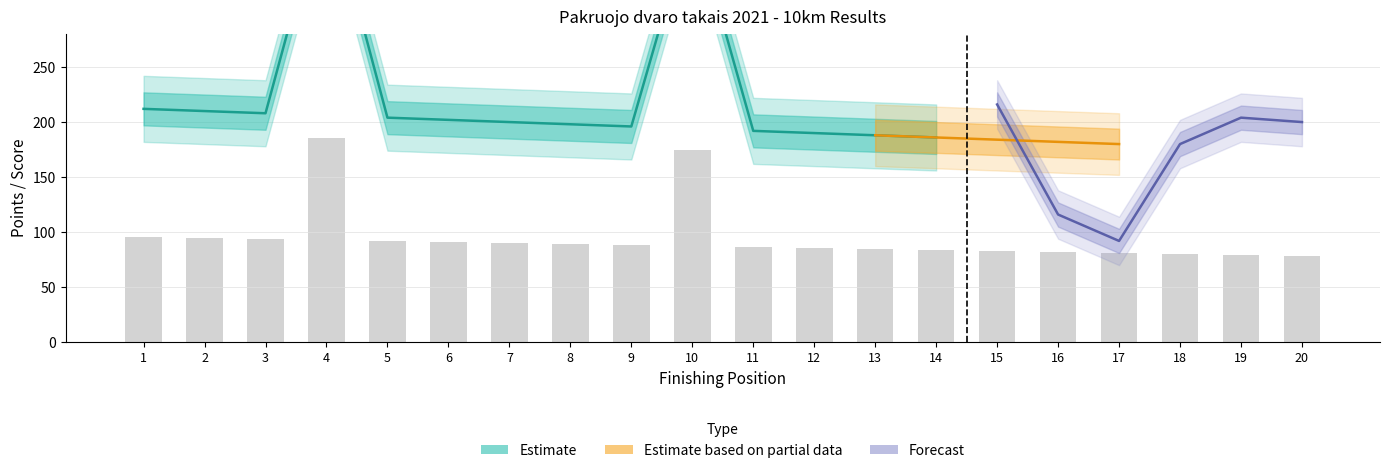

What is the greatest value displayed?

412